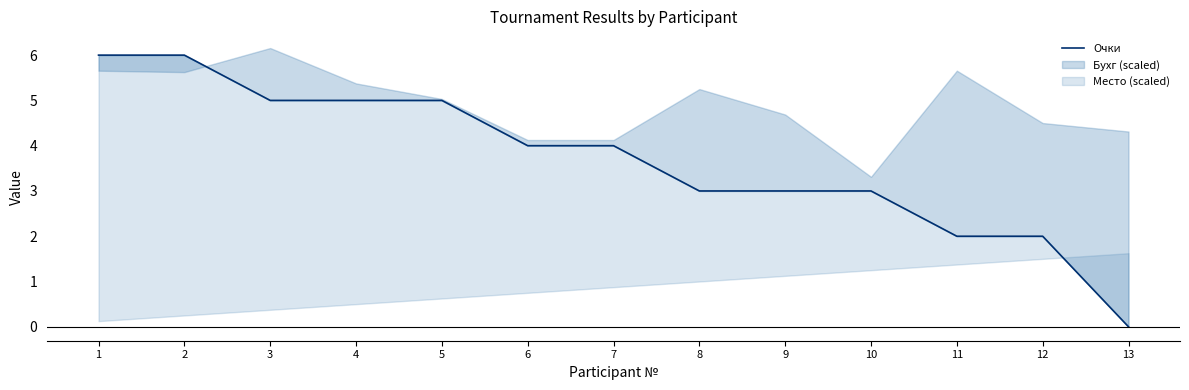

How many lines are shown in the chart?

1